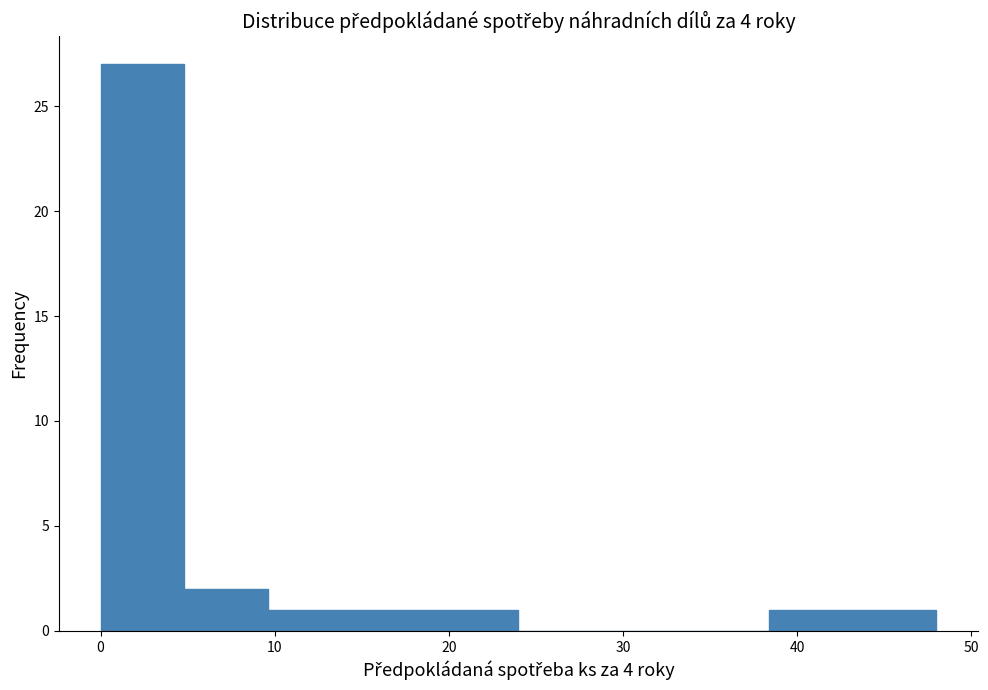

Which range on the x-axis has the tallest bar?

0.0 to 4.8